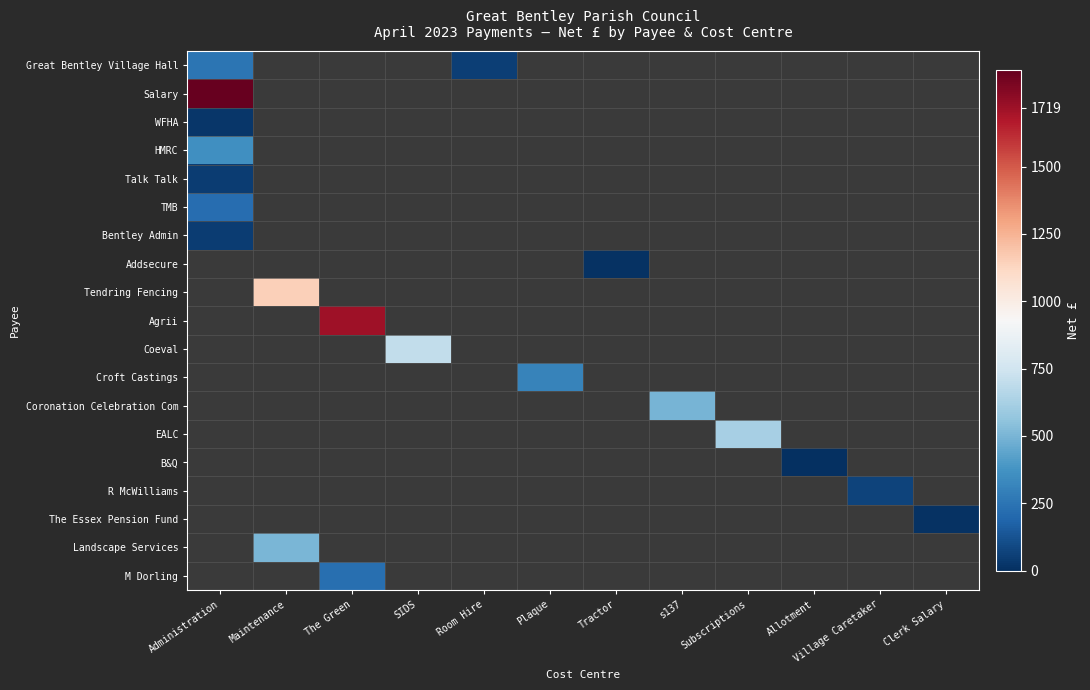

What is the greatest value displayed?

1857.1